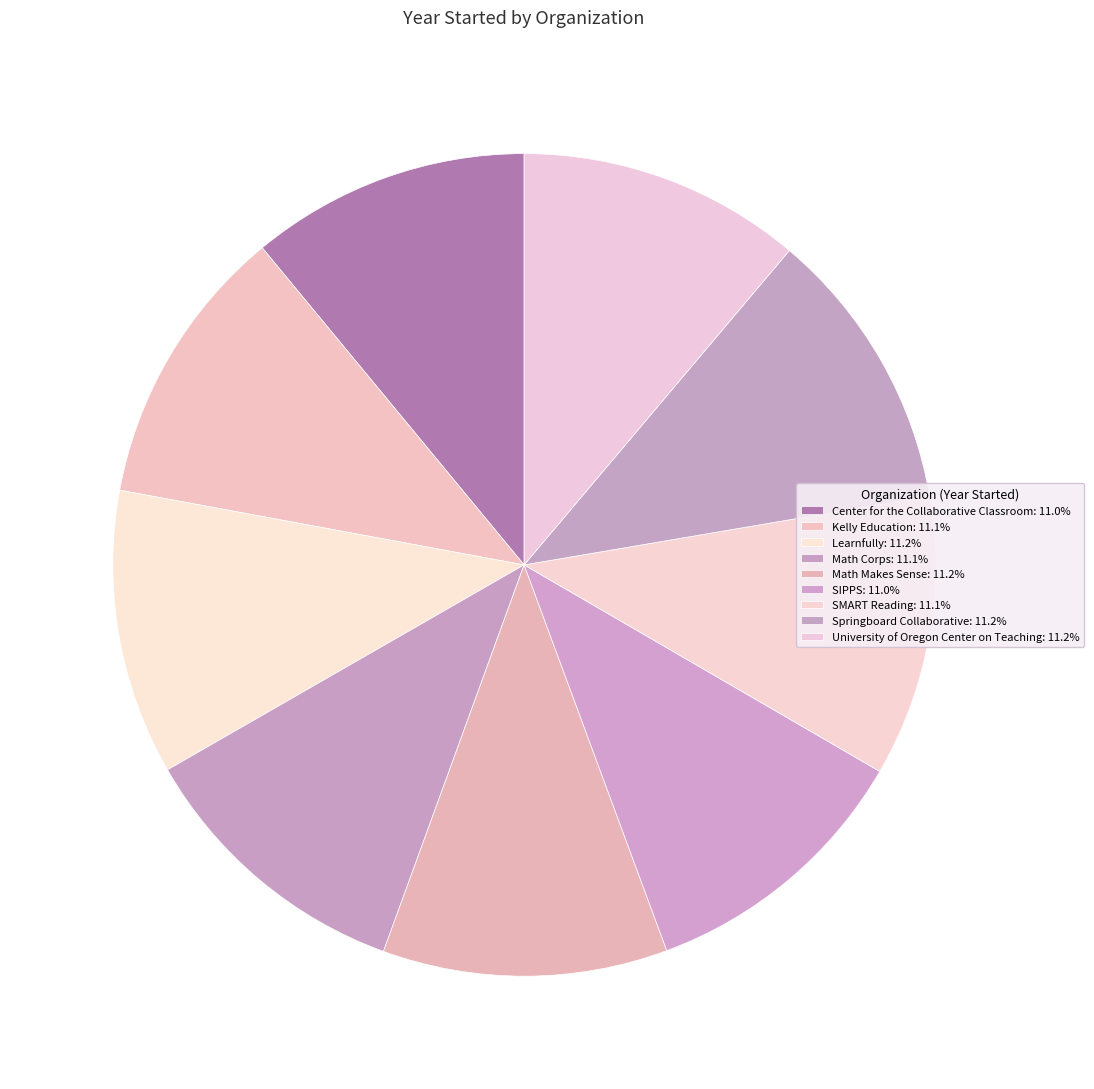

Which category has the biggest portion of the pie?

Learnfully